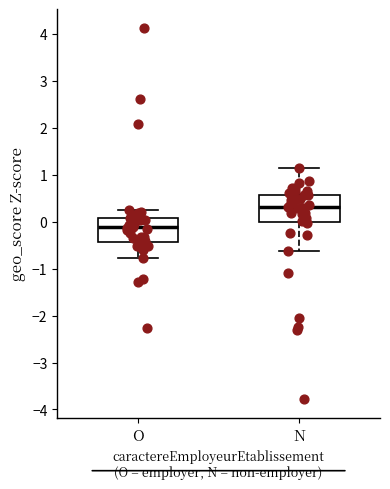

Where does the lower whisker of the box for O end on the y-axis? The values are not printed on the chart, so give them approximately, as read against the axis.

-0.8